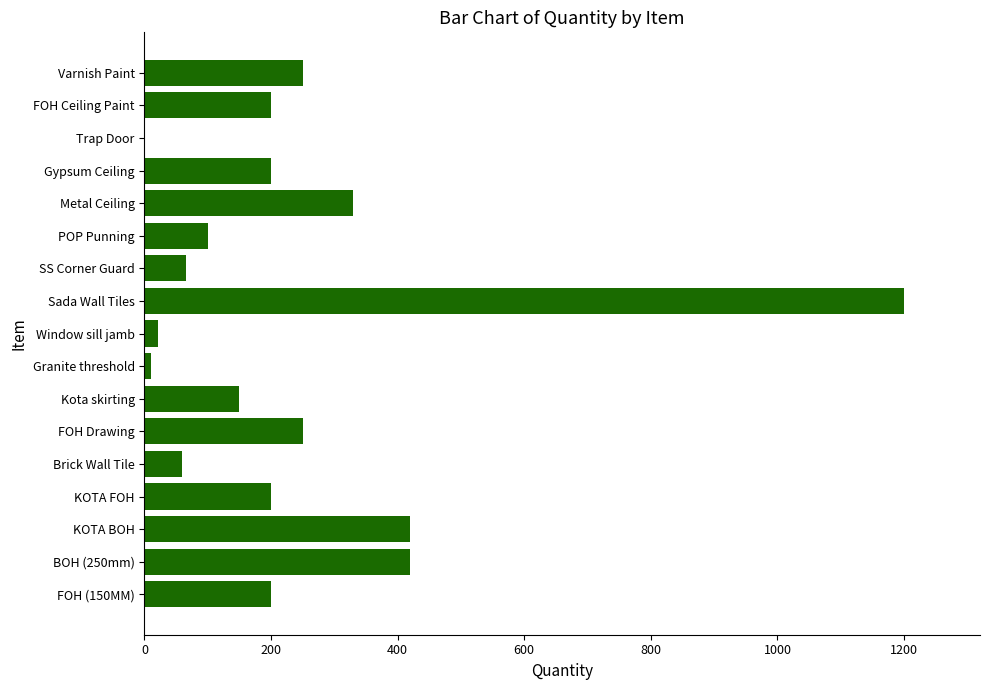

What is the sum of all values?

4077